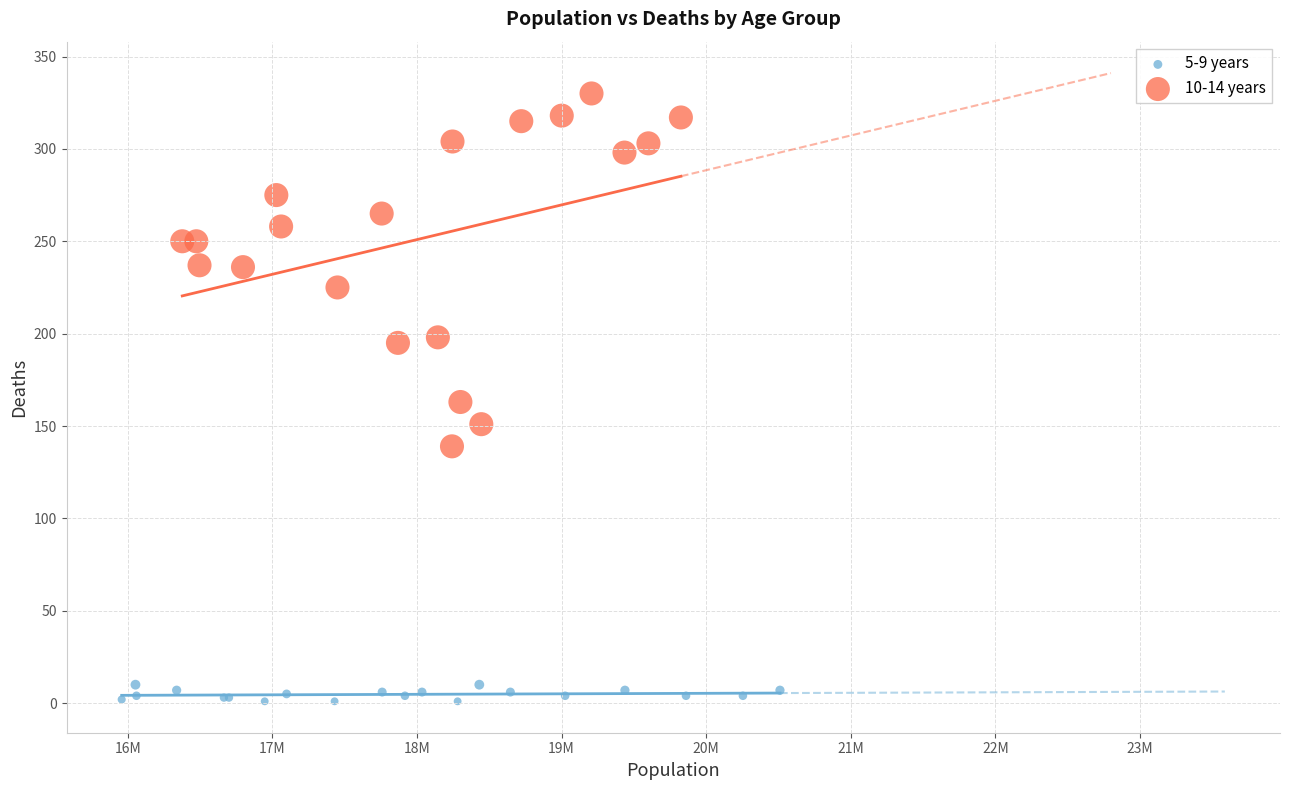

Which series has the widest spread of Y values?

10-14 years